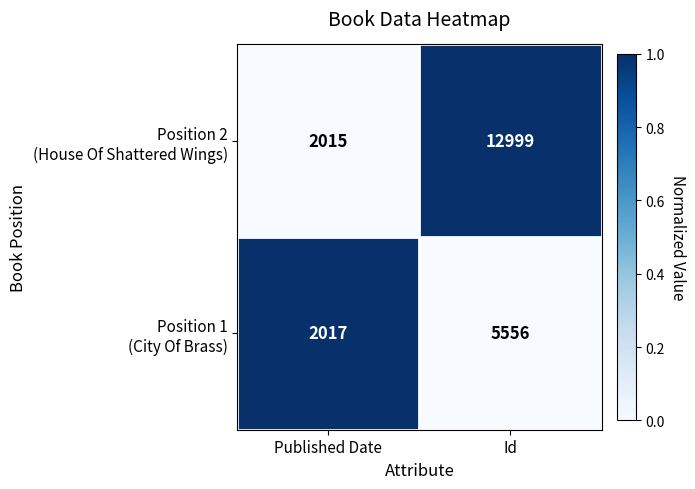

At which category is the sum across all series the highest?

Id